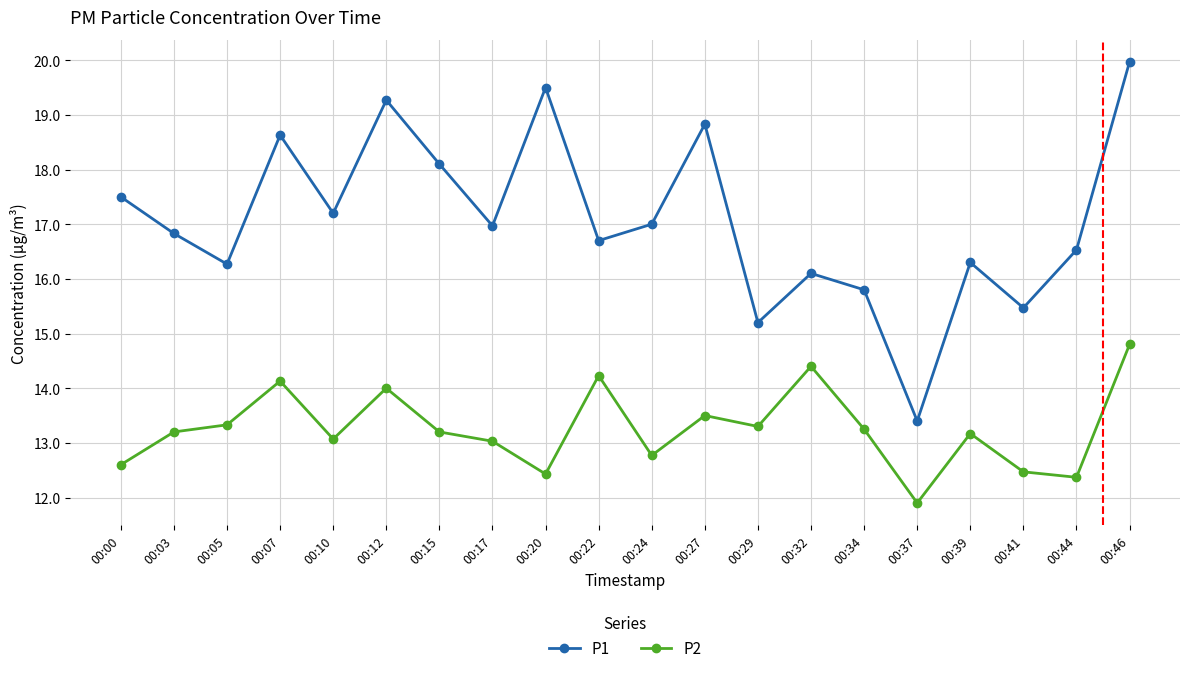

Which series has the largest range (max minus min)?

P1